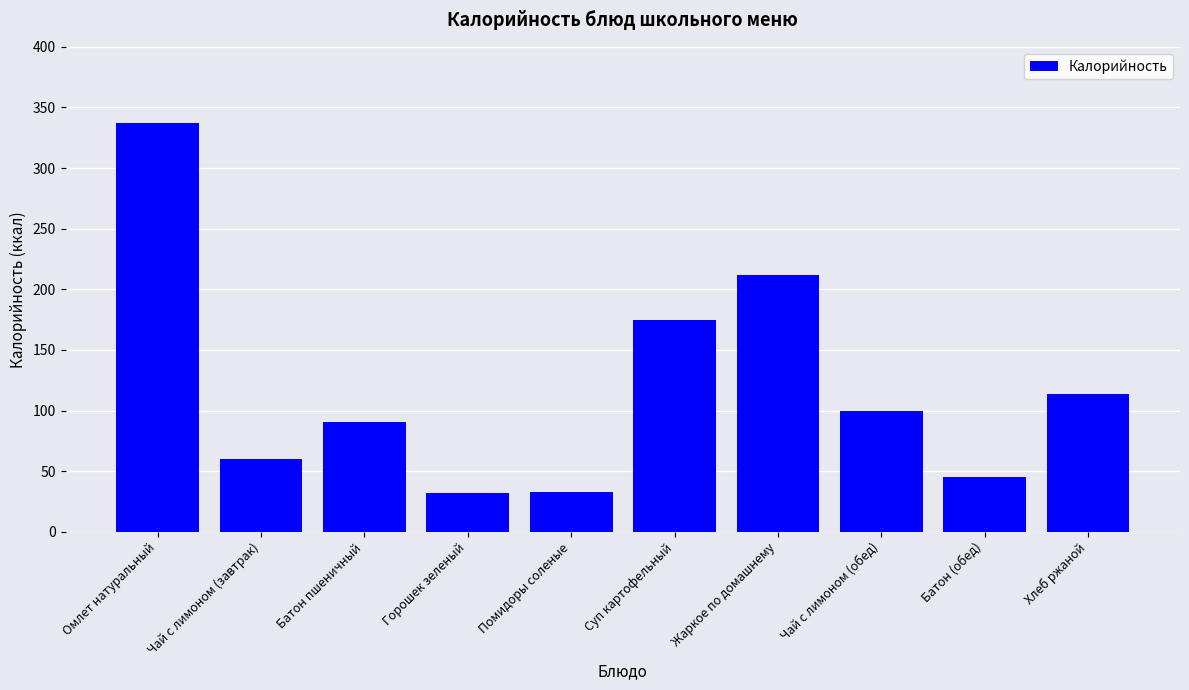

What is the ratio of the value at Помидоры соленые to the value at Горошек зеленый?

1.0